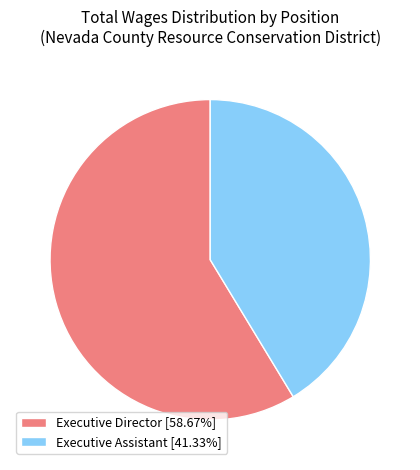

Approximately how many times larger is the value at Executive Director compared to Executive Assistant?

1.4